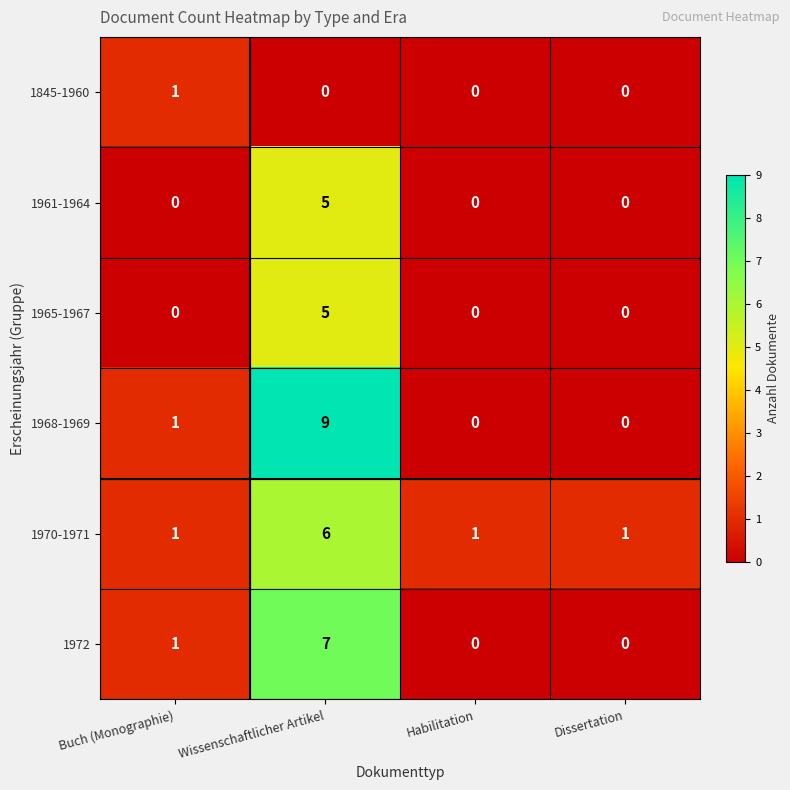

How many data points does each series have?

4